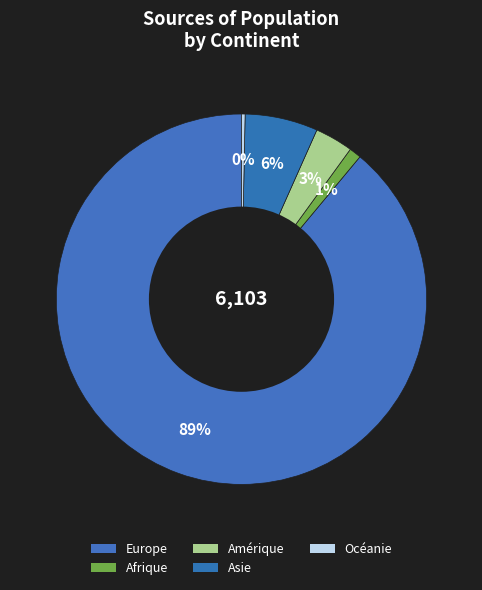

Is there any slice that represents more than half of the pie?

Yes